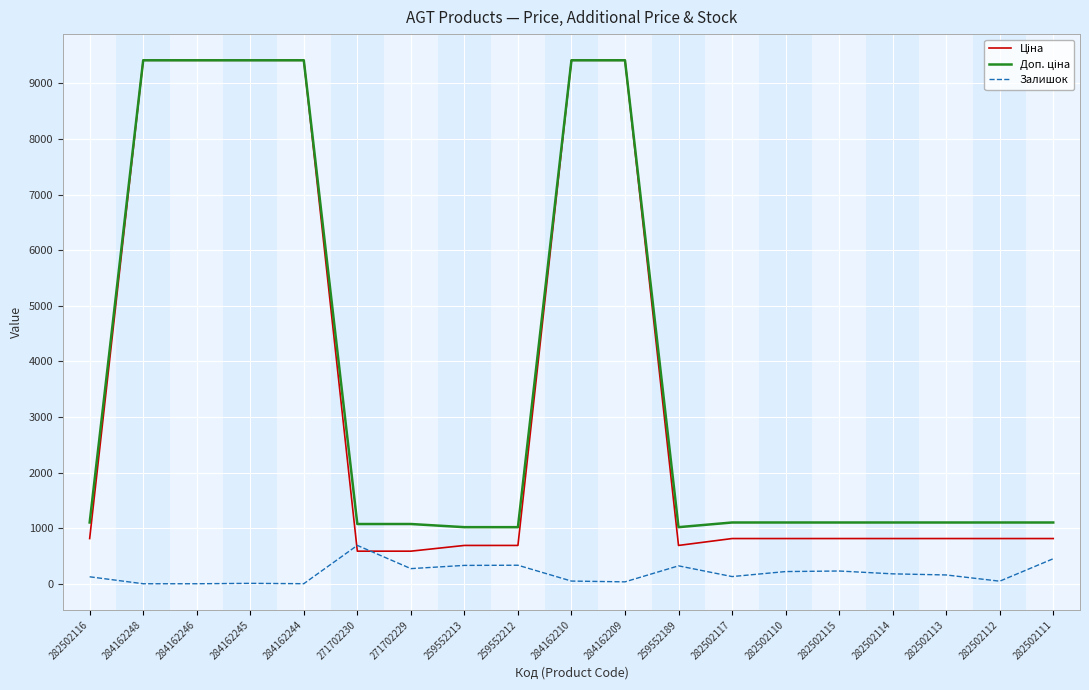

The Залишок series shows 219.0 at 282502110. True or false?

True